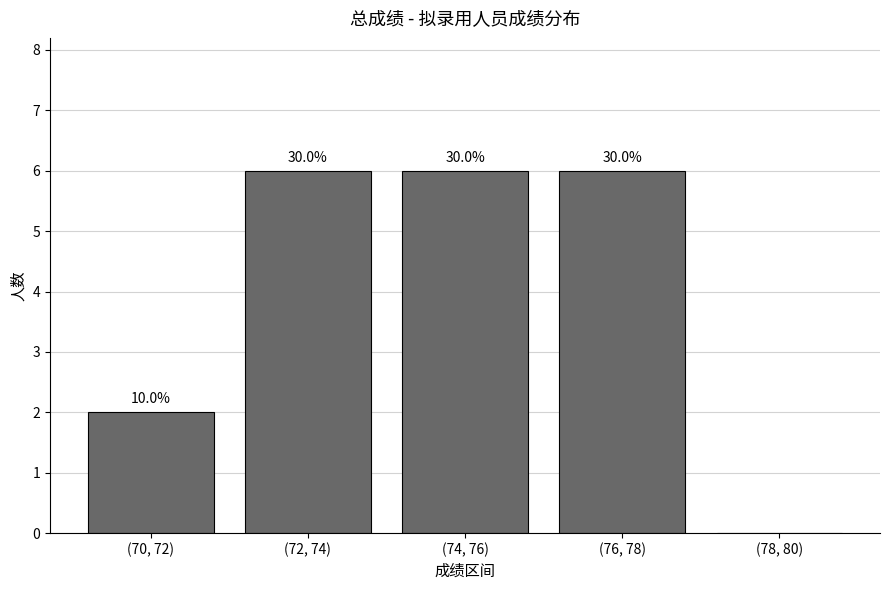

What position from the left is (72, 74)?

2